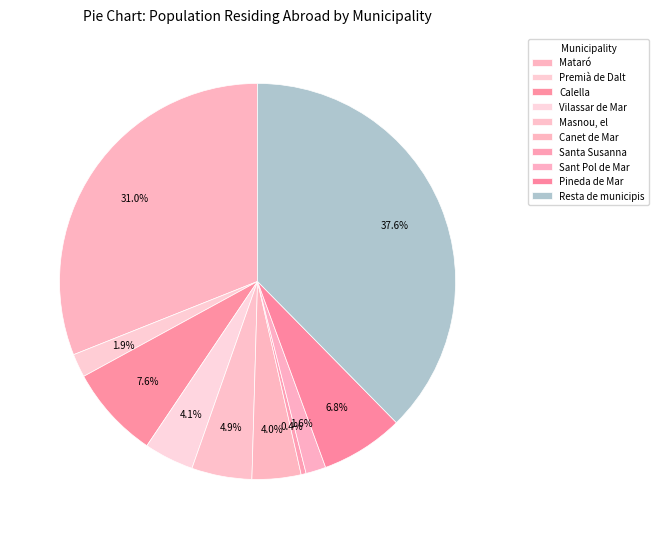

How many slices are in this pie chart?

10